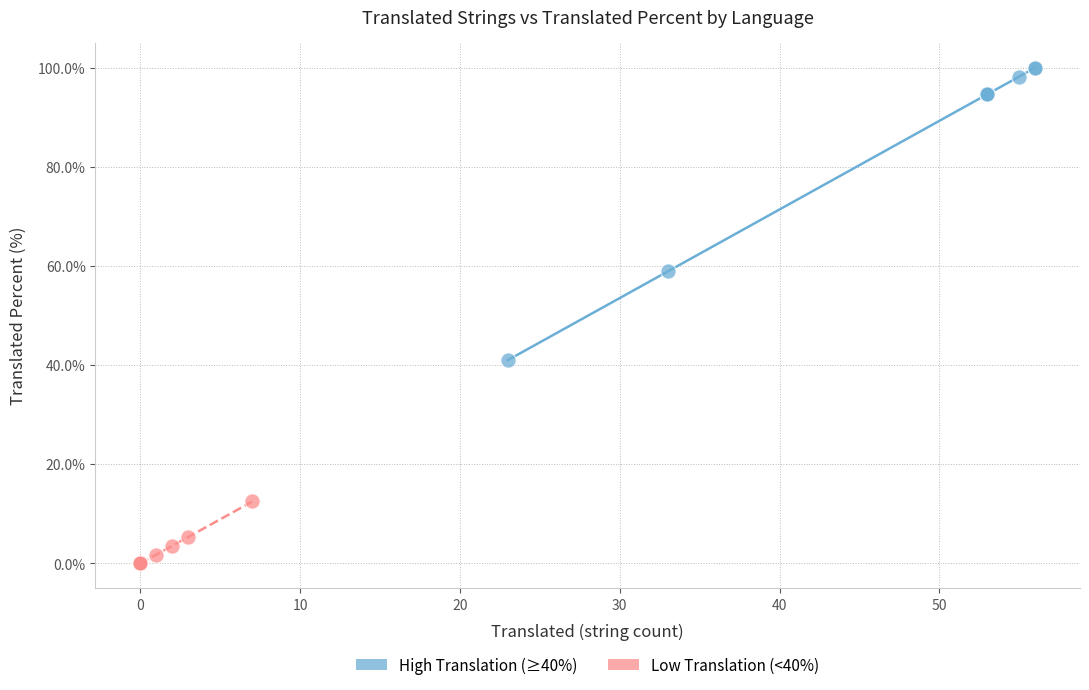

Which series has the largest Y range (max minus min)?

High Translation (≥40%)